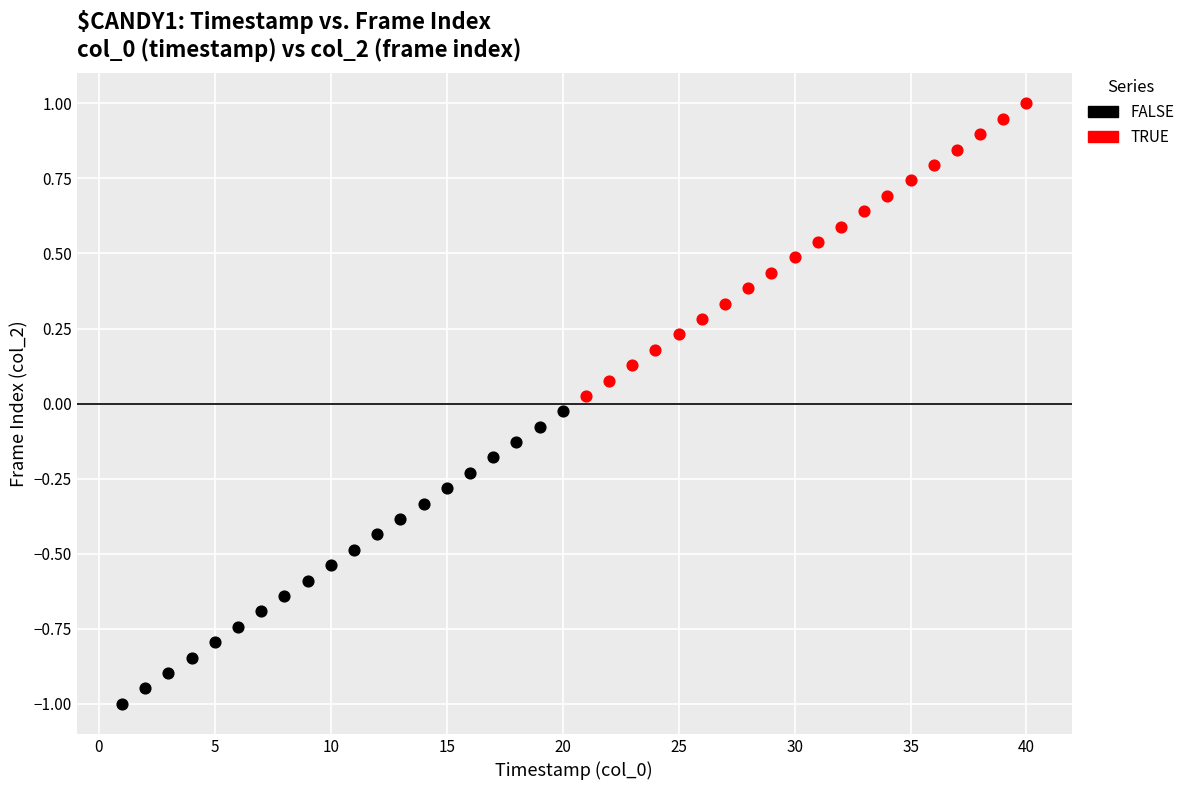

Which series contains the lowest Y value?

FALSE